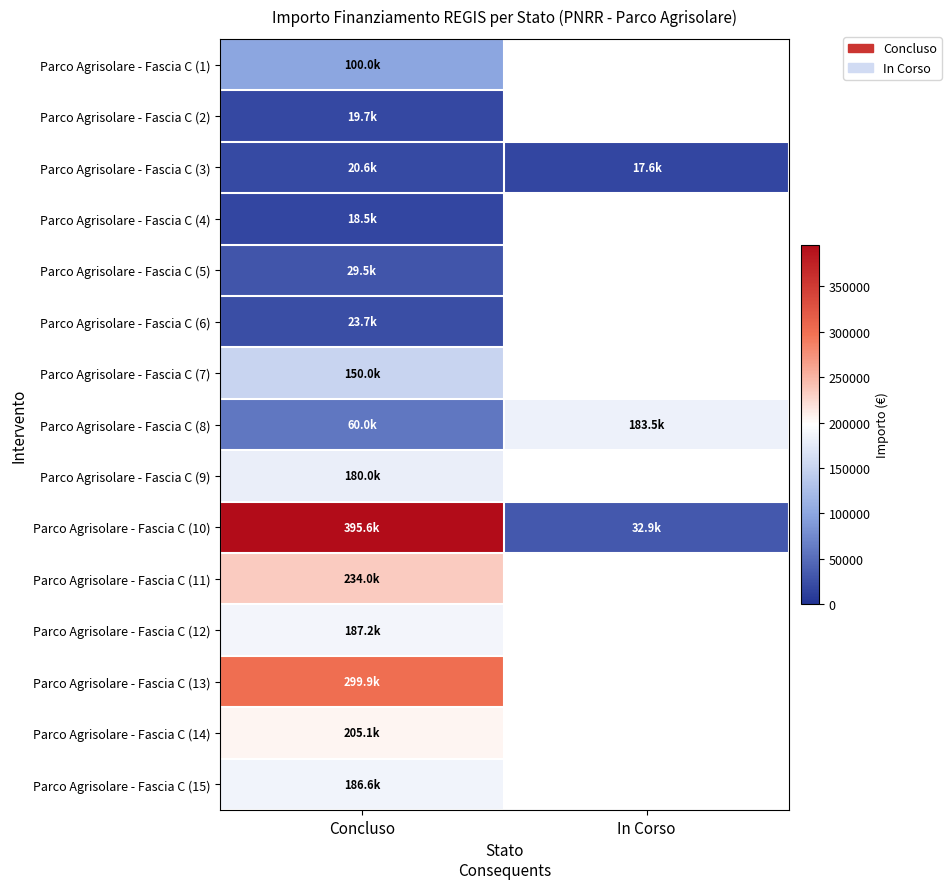

How many data points in Parco Agrisolare - Fascia C (3) are less than 20632?

1